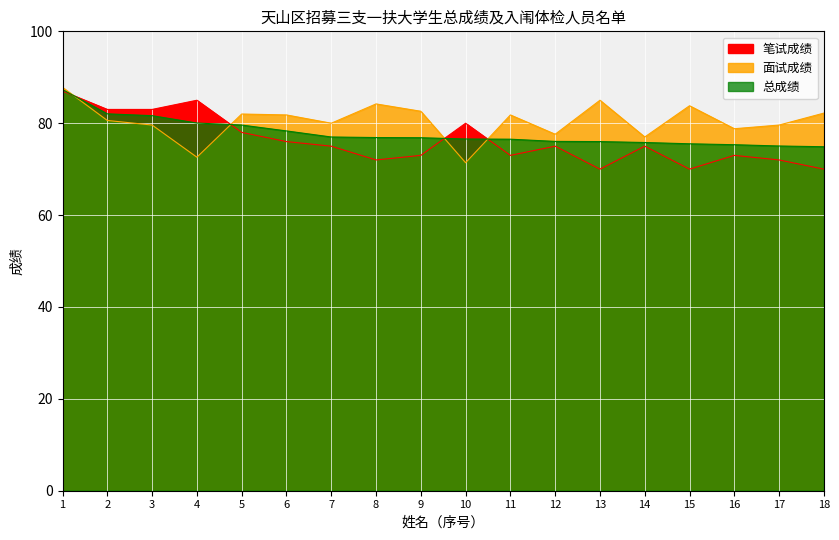

True or false: 笔试成绩 has a value of 15.8 at 6.

False